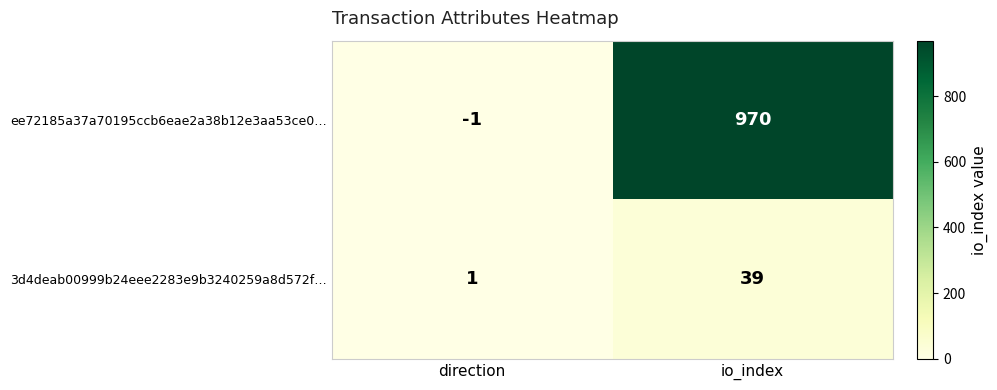

Reading left to right, transcribe all the data shown in this chart.

ee72185a37a70195ccb6eae2a38b12e3aa53ce0…: -1	970
3d4deab00999b24eee2283e9b3240259a8d572f…: 1	39